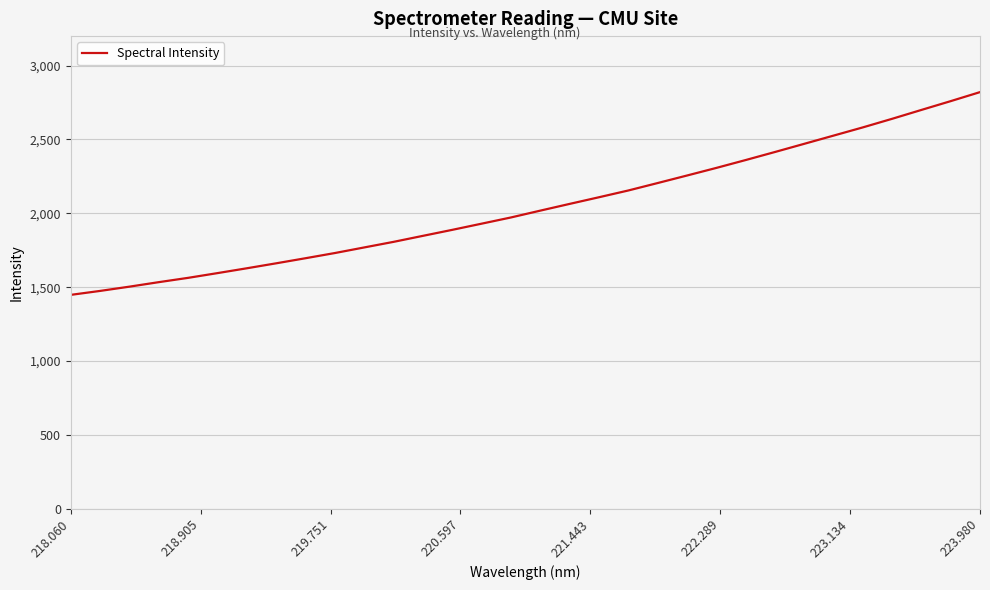

What is the greatest value displayed?

2820.7